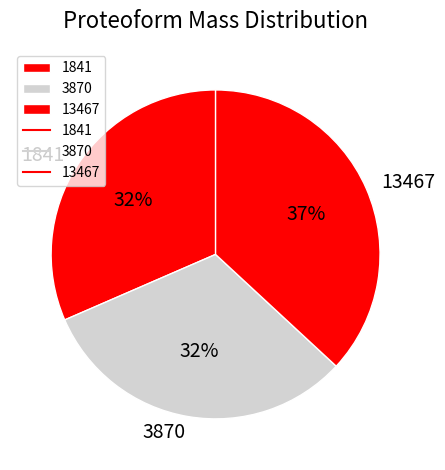

How many slices are in this pie chart?

3